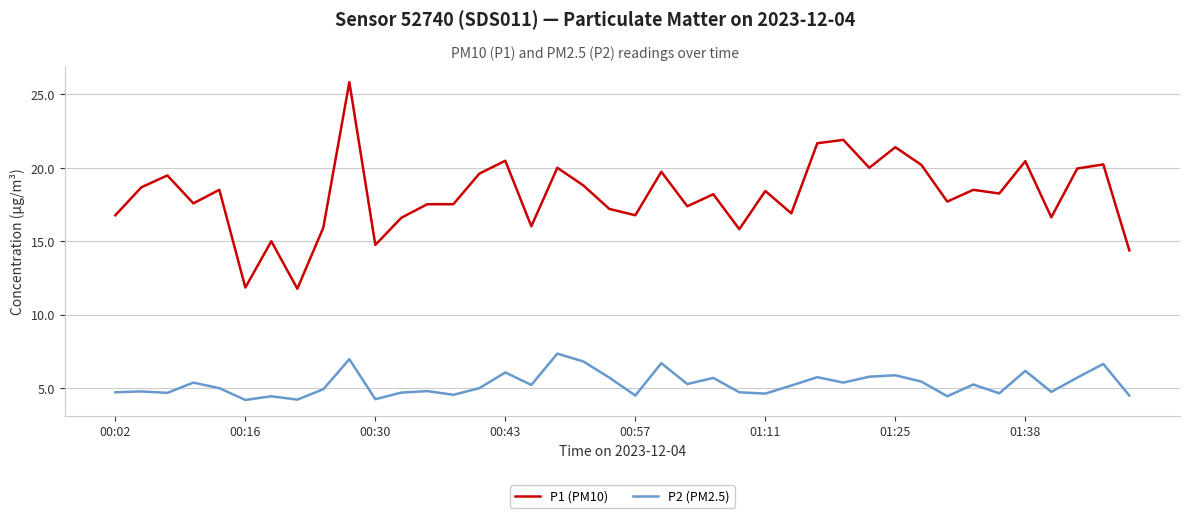

Rank the series by their average value, from highest to lowest.

P1 (PM10), P2 (PM2.5)